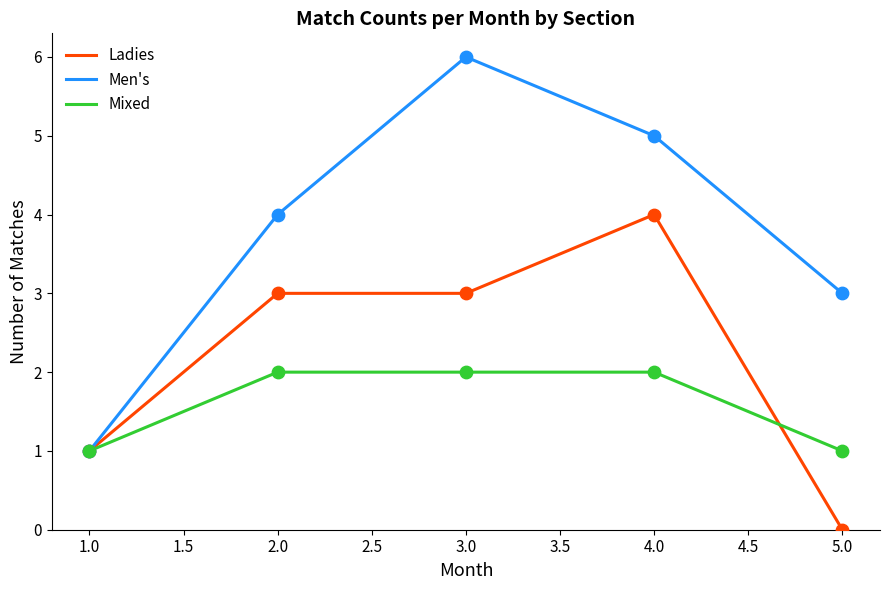

Between 1.0 and 2.0, which series saw the biggest shift?

Men's